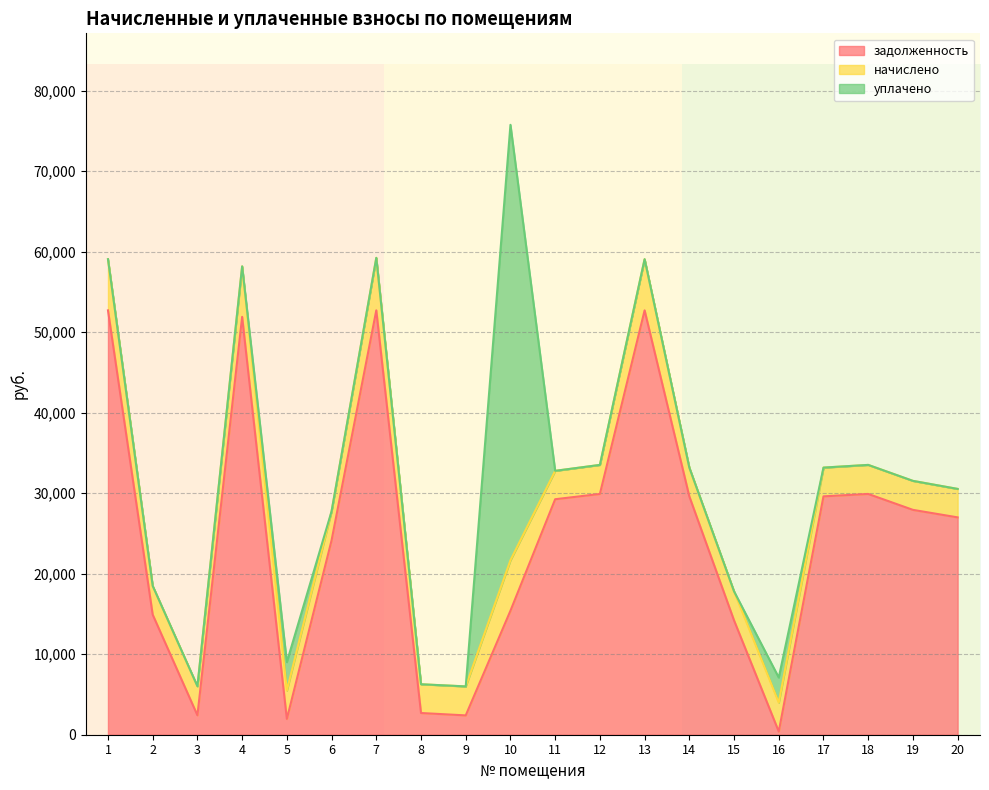

The начислено series shows 1160.1 at 14. True or false?

False